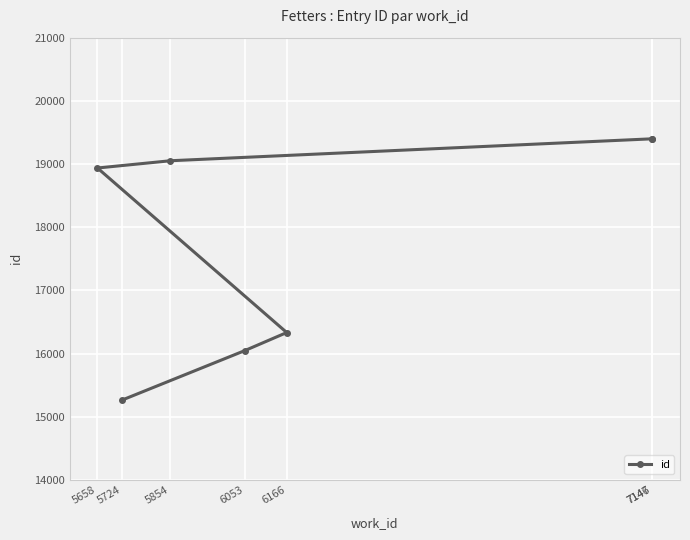

True or false: the data shows 6262 at 5658.

False